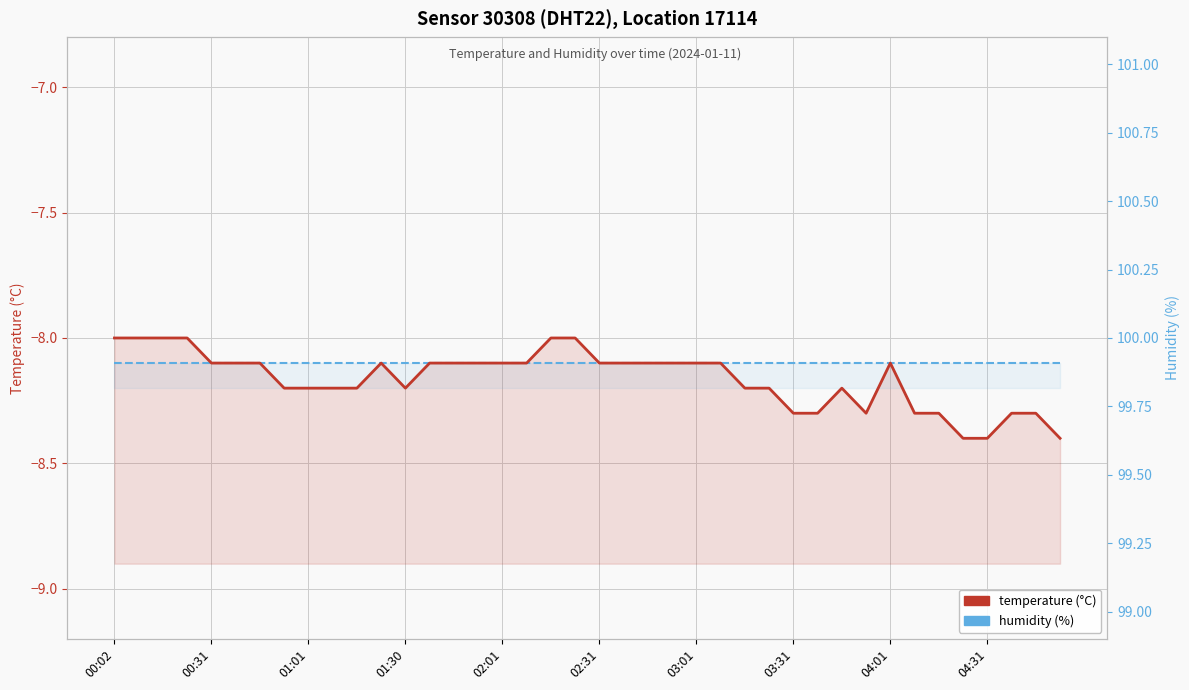

What position from the right is 26?

14